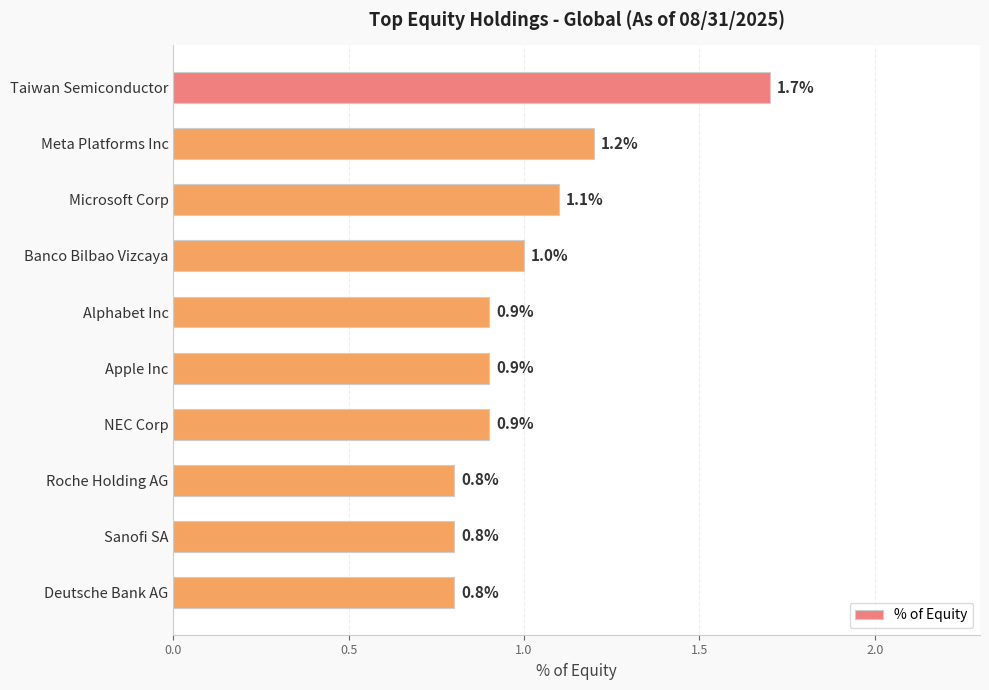

The chart shows a value of 1.1 at Microsoft Corp. True or false?

True